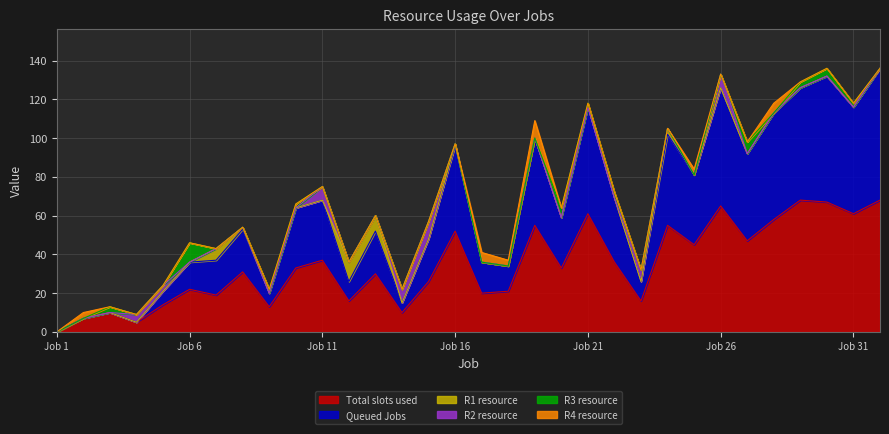

Which series ends up on top after the final intersection of R1 and R4?

R4